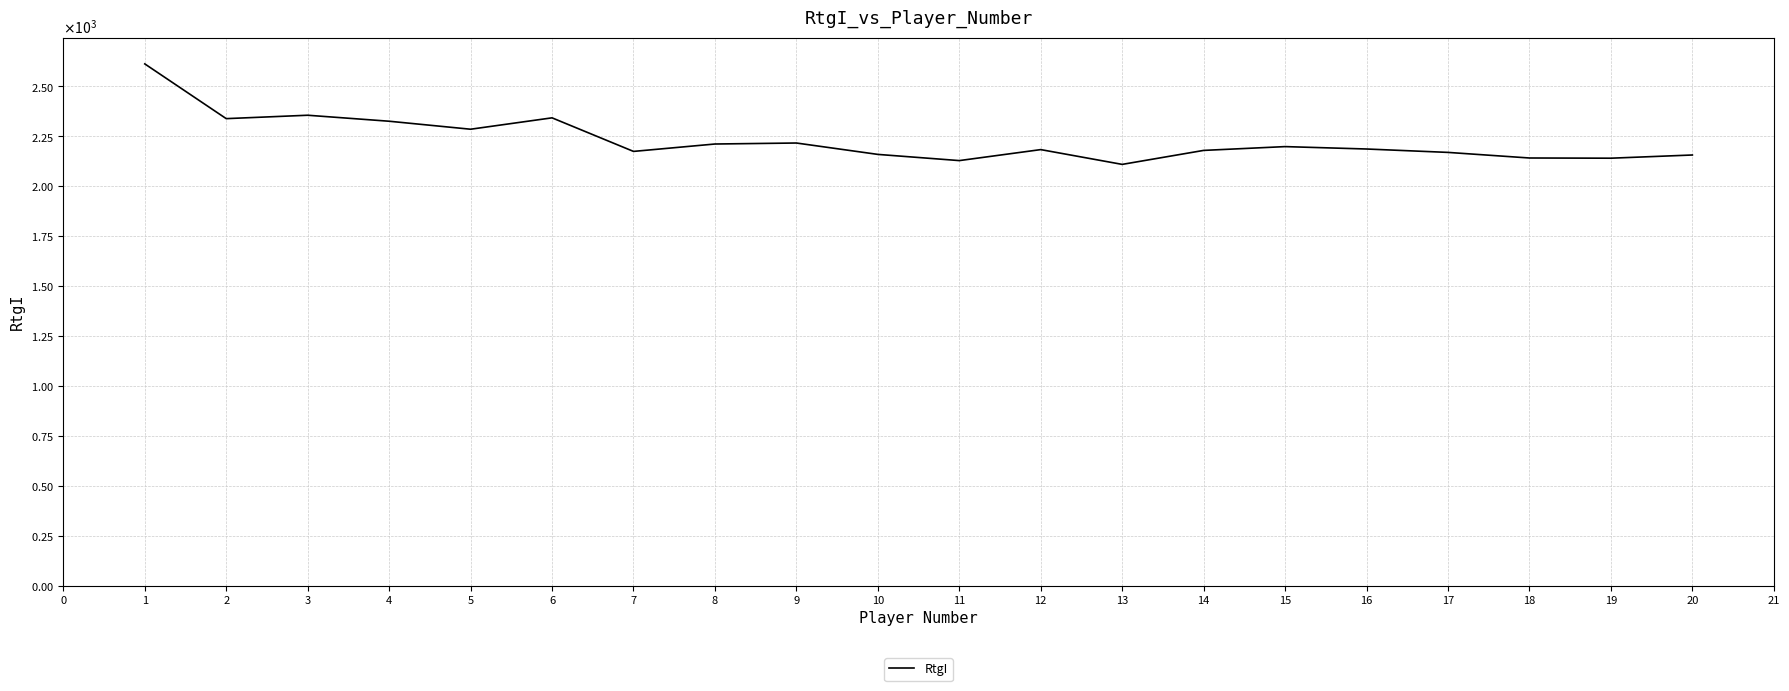

What is the value of the 5th point from the left?

2286